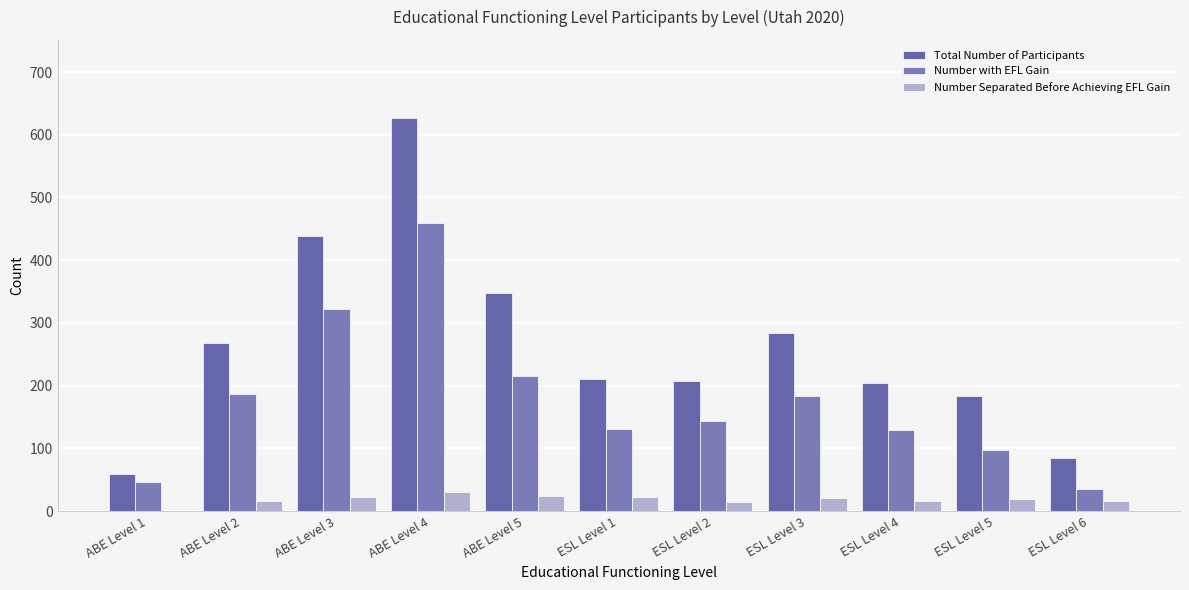

What is the label of the 4th bar from the left?

ABE Level 4